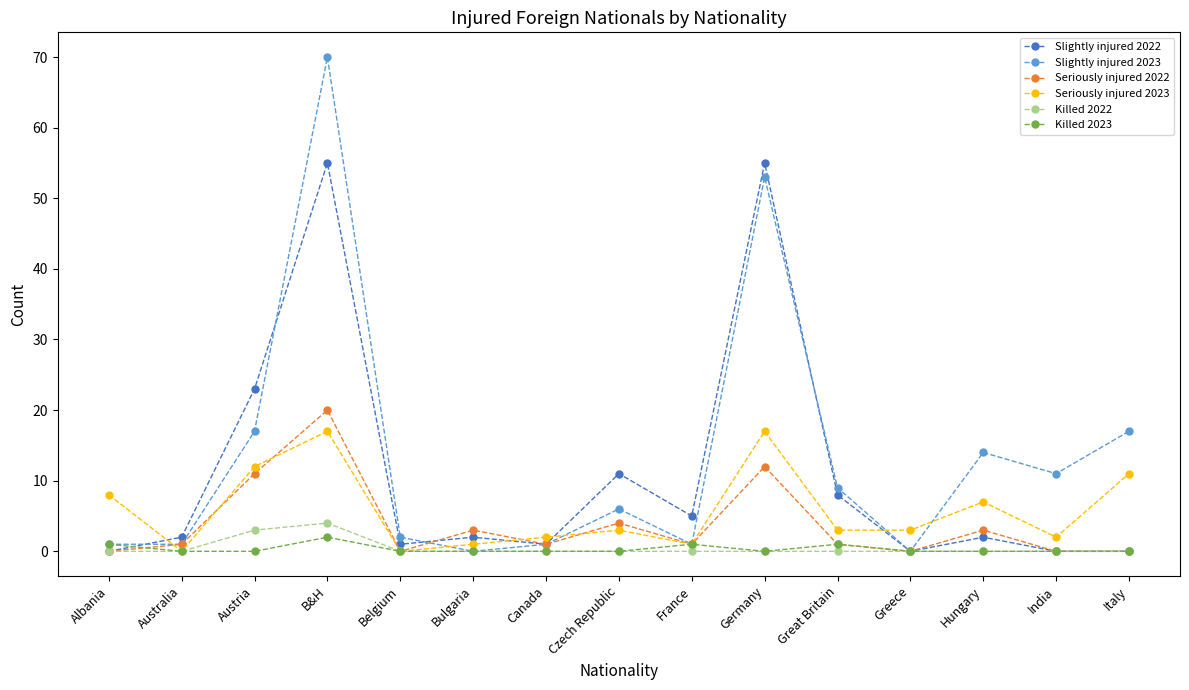

Count the number of data series in this chart.

6